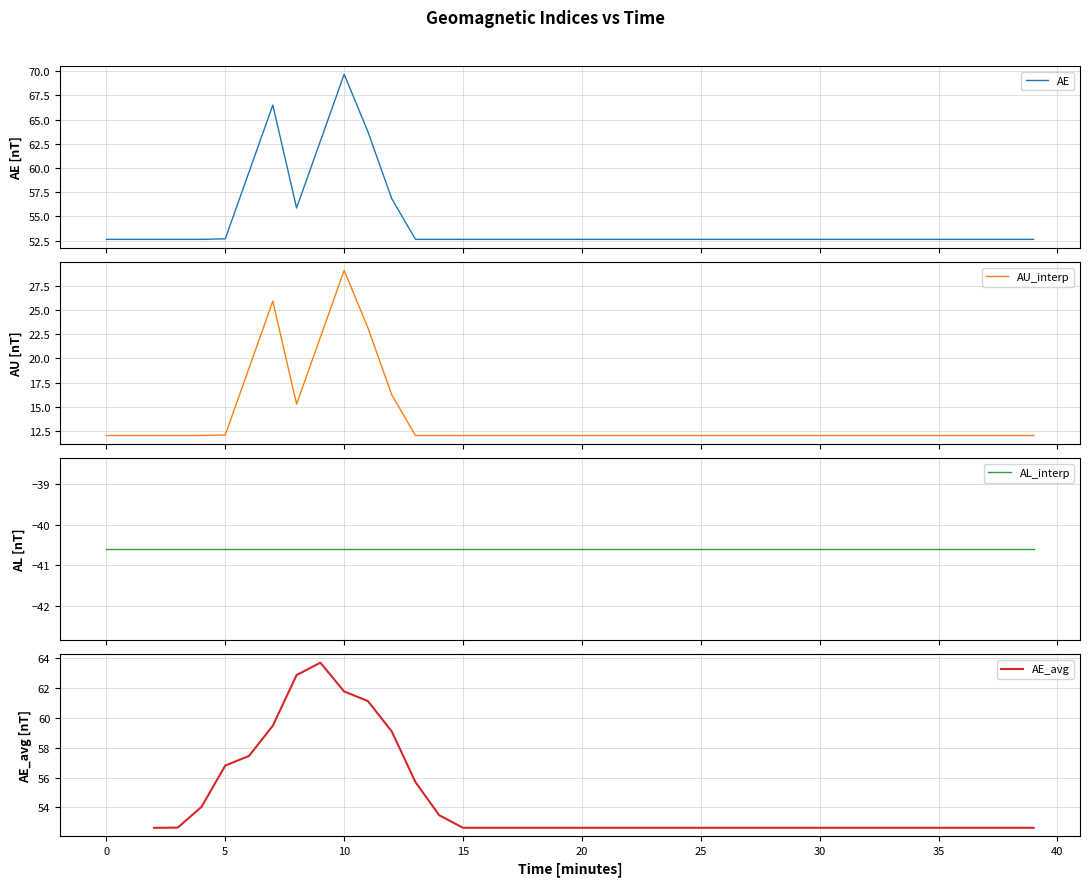

Which series has the largest range (max minus min)?

AE